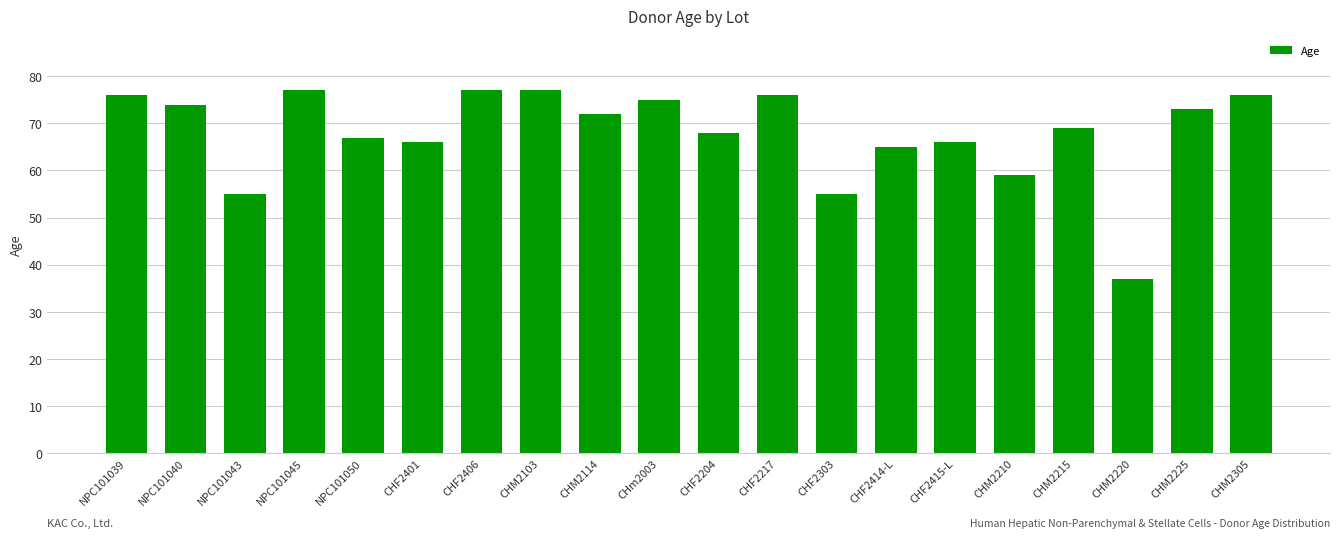

What is the change in value from CHF2415-L to CHM2305?

+10